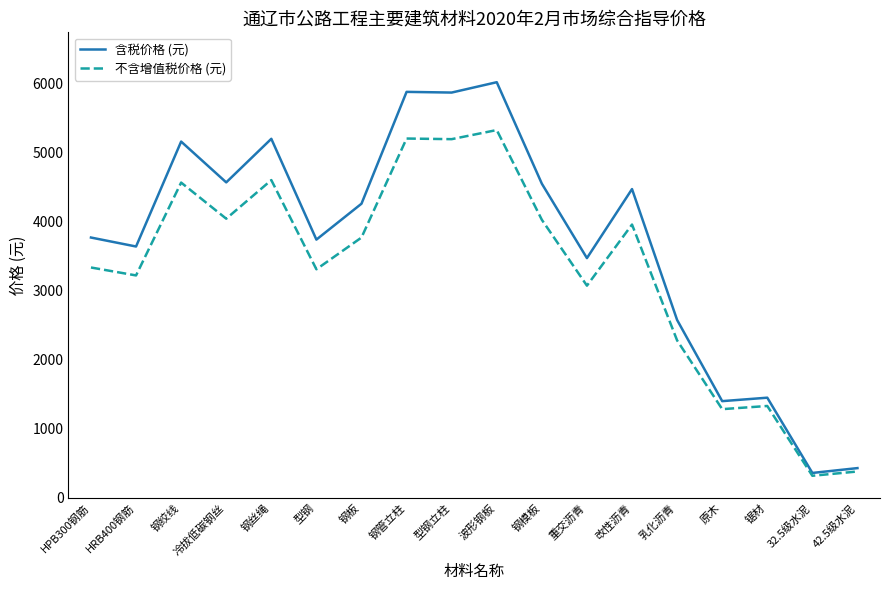

Which label corresponds to the smallest value in the chart?

32.5级水泥